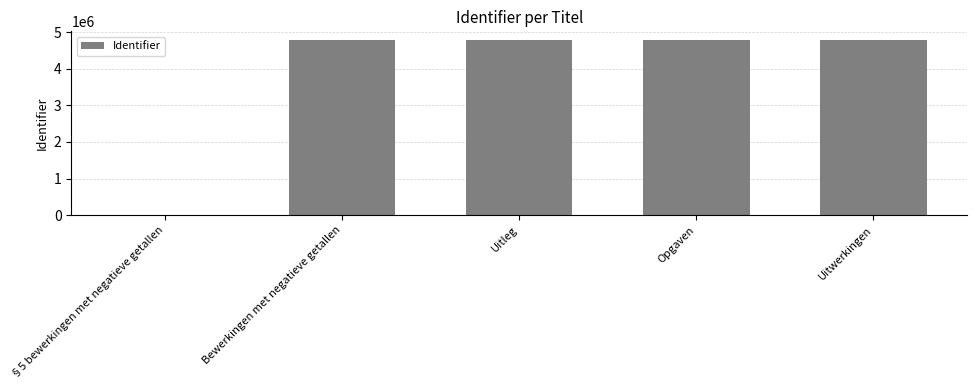

Which has a higher value, Opgaven or §5 bewerkingen met negatieve getallen?

Opgaven